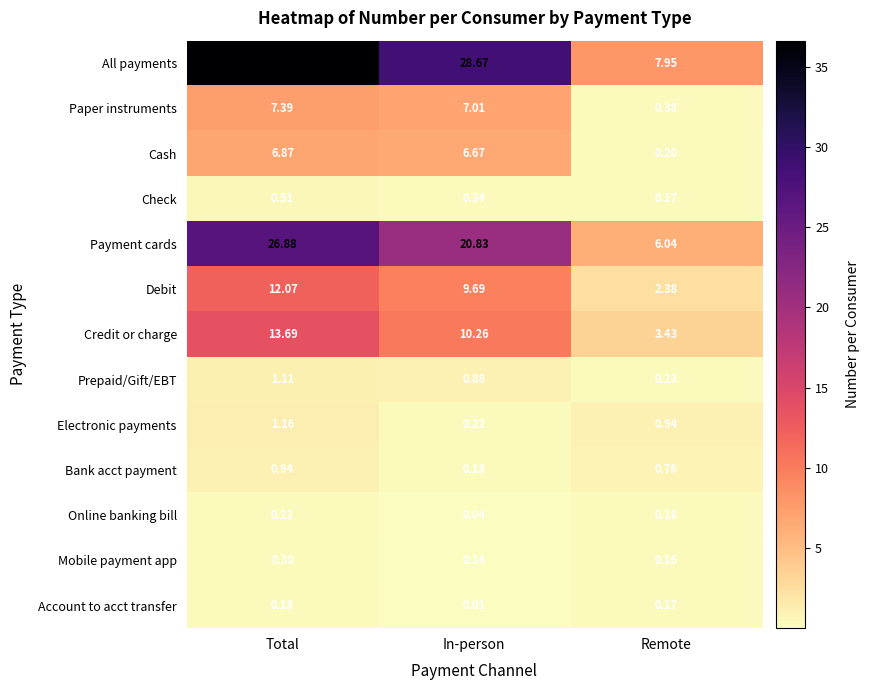

Between Total and In-person, which series saw the biggest shift?

All payments